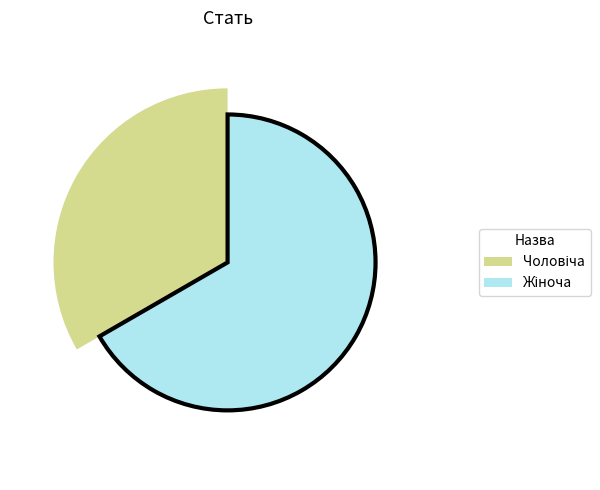

True or false: Жіноча accounts for 74% of the total.

False